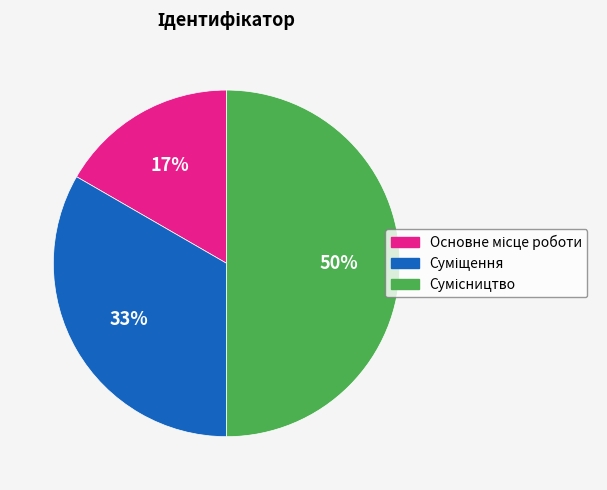

To the nearest percent, what is the difference between the largest and smallest slice percentages?

33%